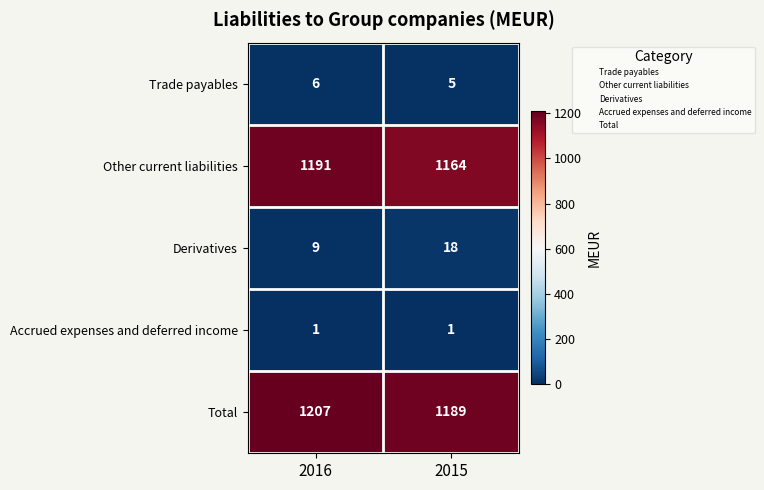

Rank the series at 2016 from lowest to highest value.

Accrued expenses and deferred income, Trade payables, Derivatives, Other current liabilities, Total